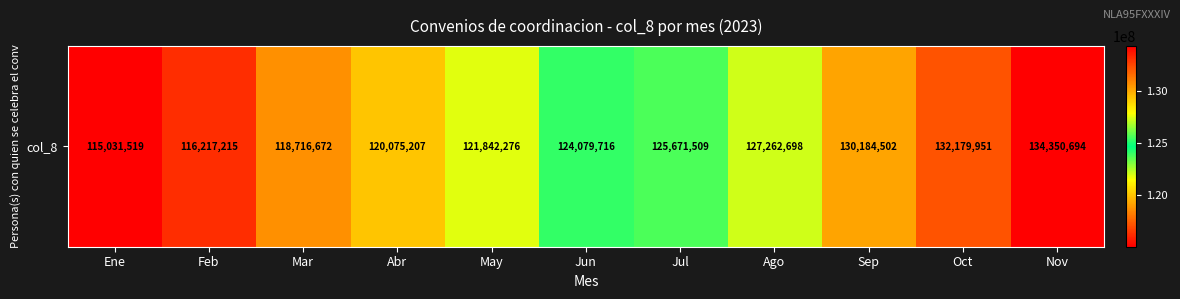

List the labels in order of value, smallest first.

Ene, Feb, Mar, Abr, May, Jun, Jul, Ago, Sep, Oct, Nov